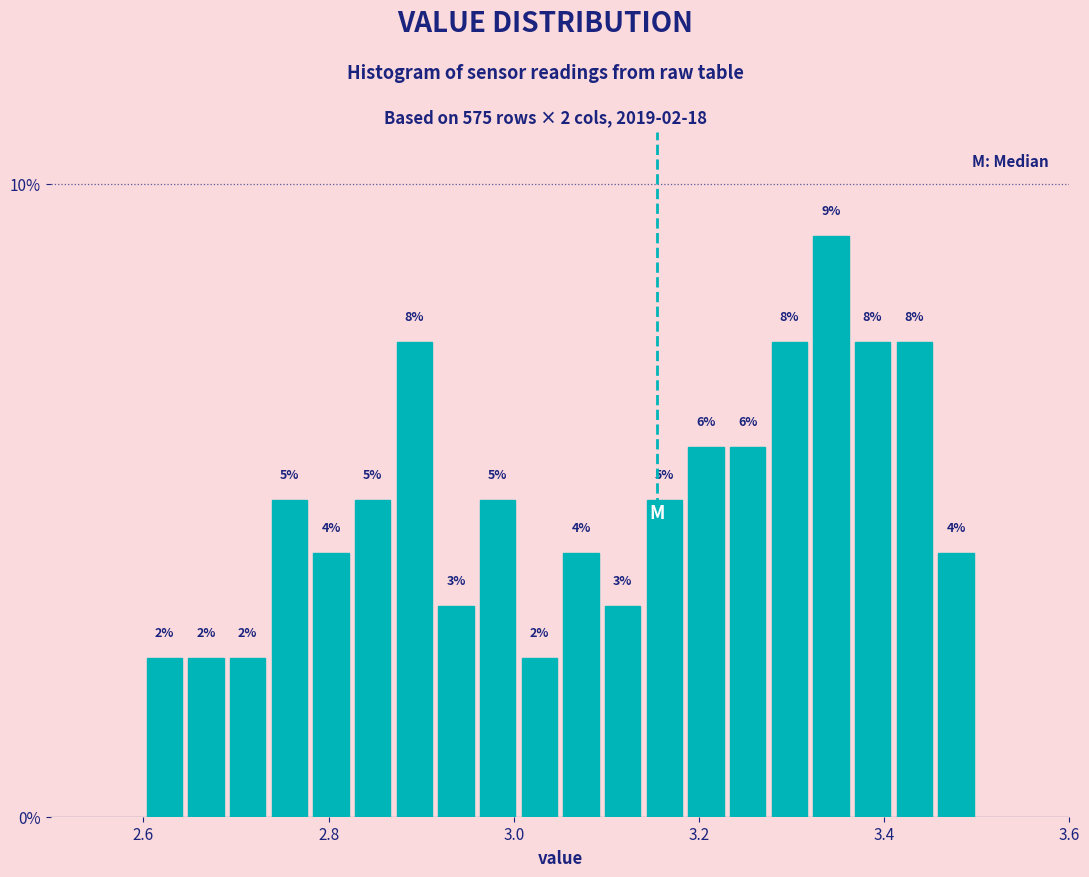

Read against the x-axis, roughly where is the centre of the tallest bar?

3.34